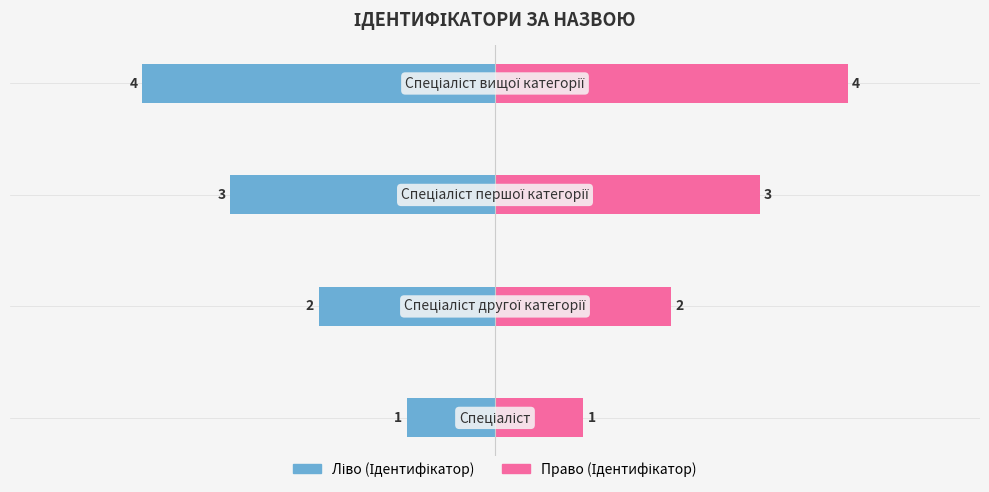

How many values in the Ідентифікатор (ліво) series are below -2?

2